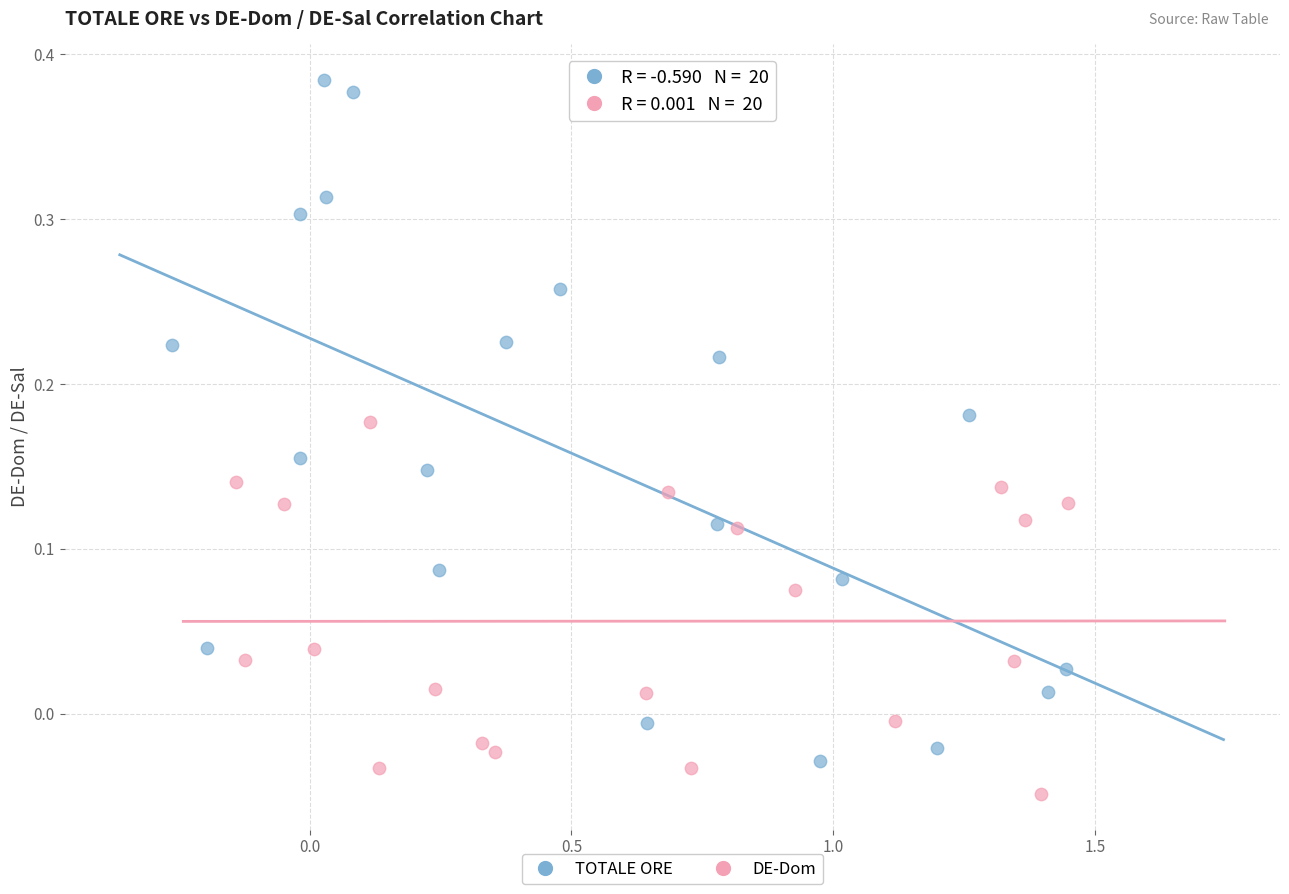

Which series reaches the minimum Y coordinate?

DE-Dom